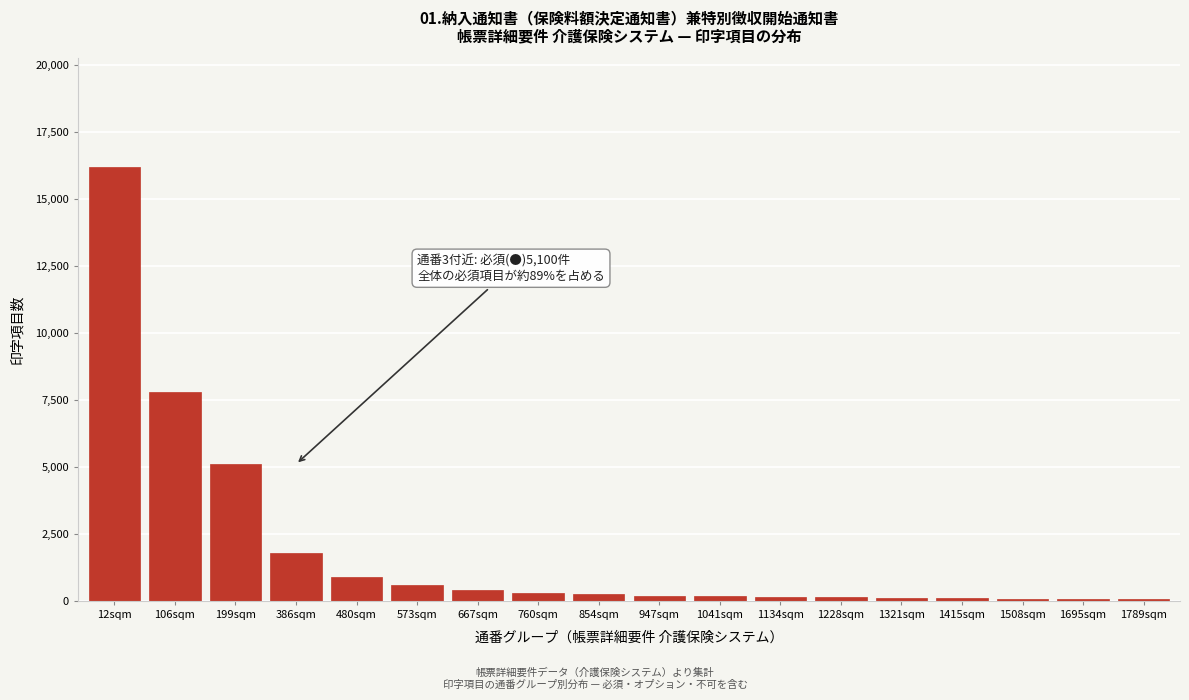

What is the ratio of the value at 199sqm to the value at 573sqm?

8.5